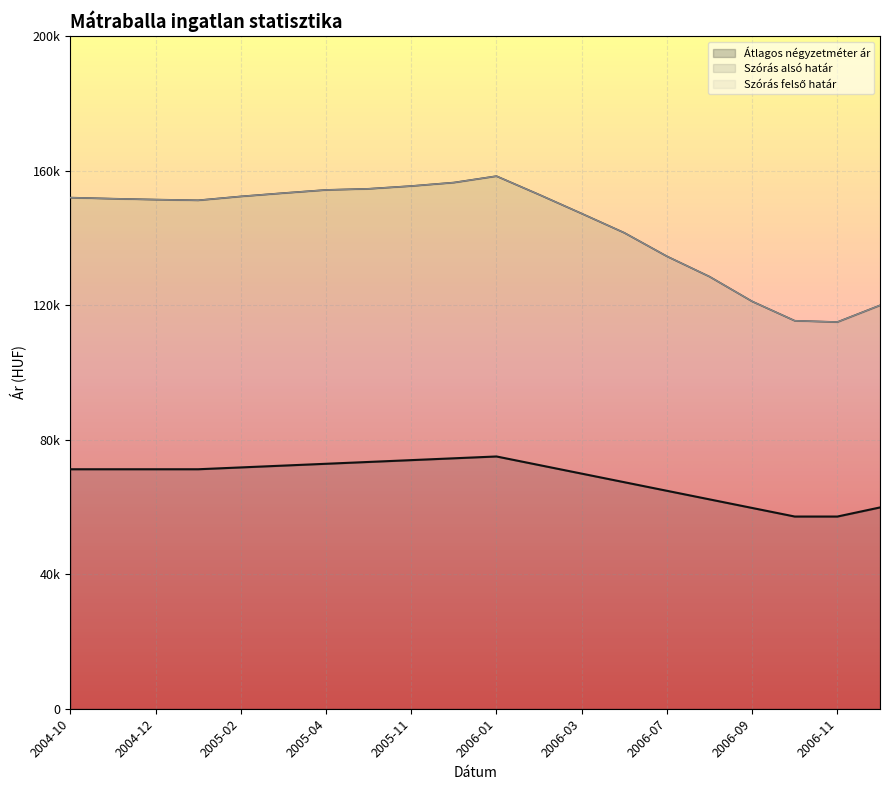

Rank the series at 2005-10 from lowest to highest value.

Átlagos négyzetméter ár, Szórás alsó határ, Szórás felső határ